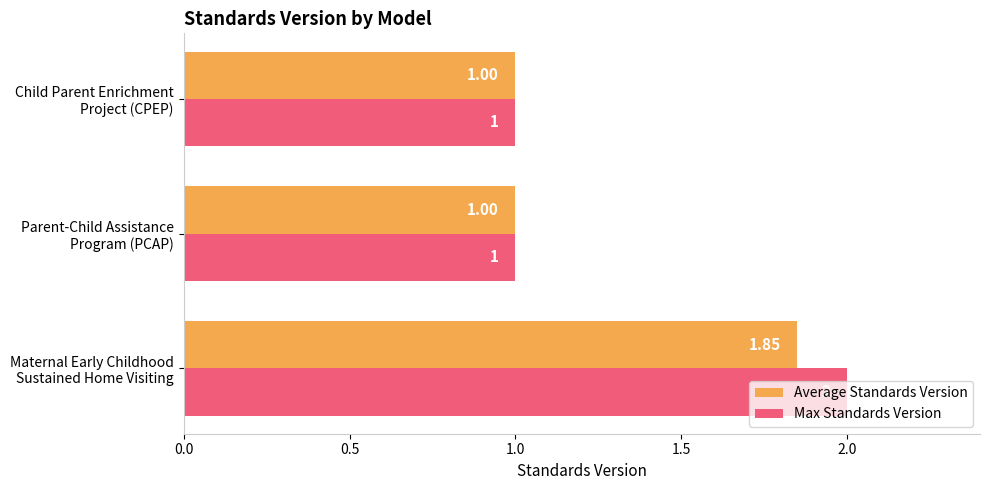

List the series in order of their peak value, lowest first.

Average Standards Version, Max Standards Version